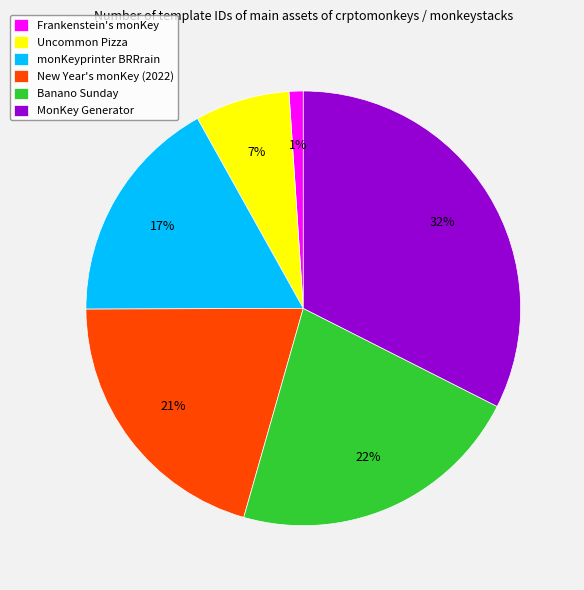

True or false: Banano Sunday accounts for 15% of the total.

False